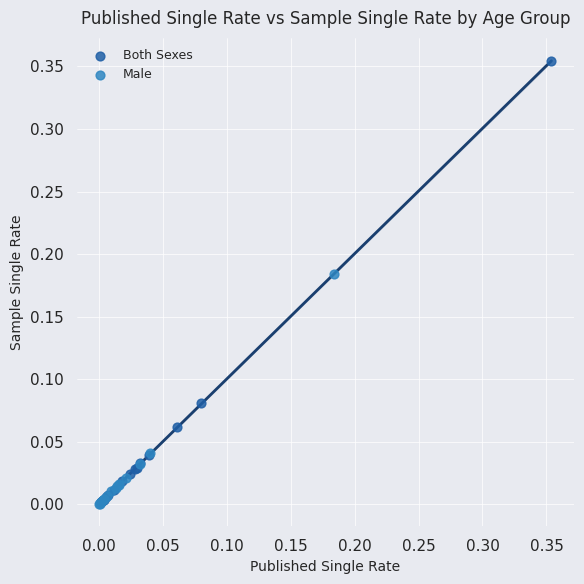

Which series contains the highest Y value?

Both Sexes